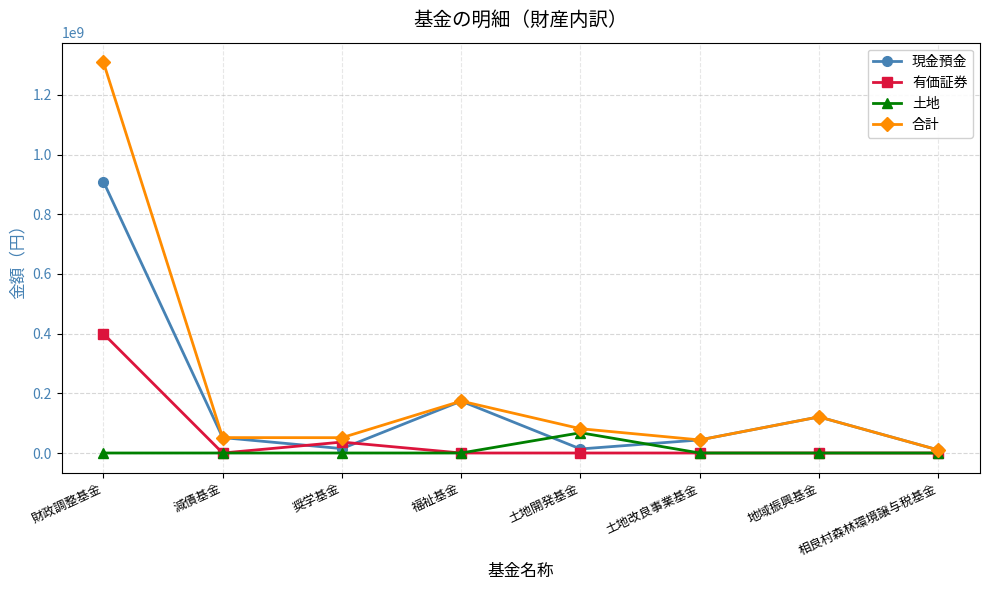

How many categories are shown in the chart?

8